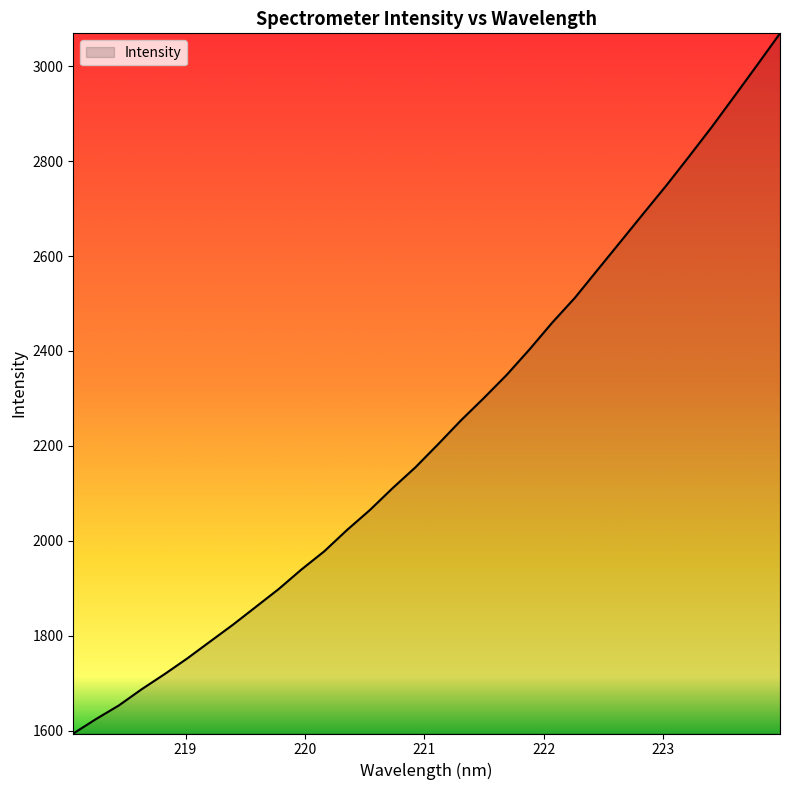

What is the difference between the maximum and minimum values?

1475.7